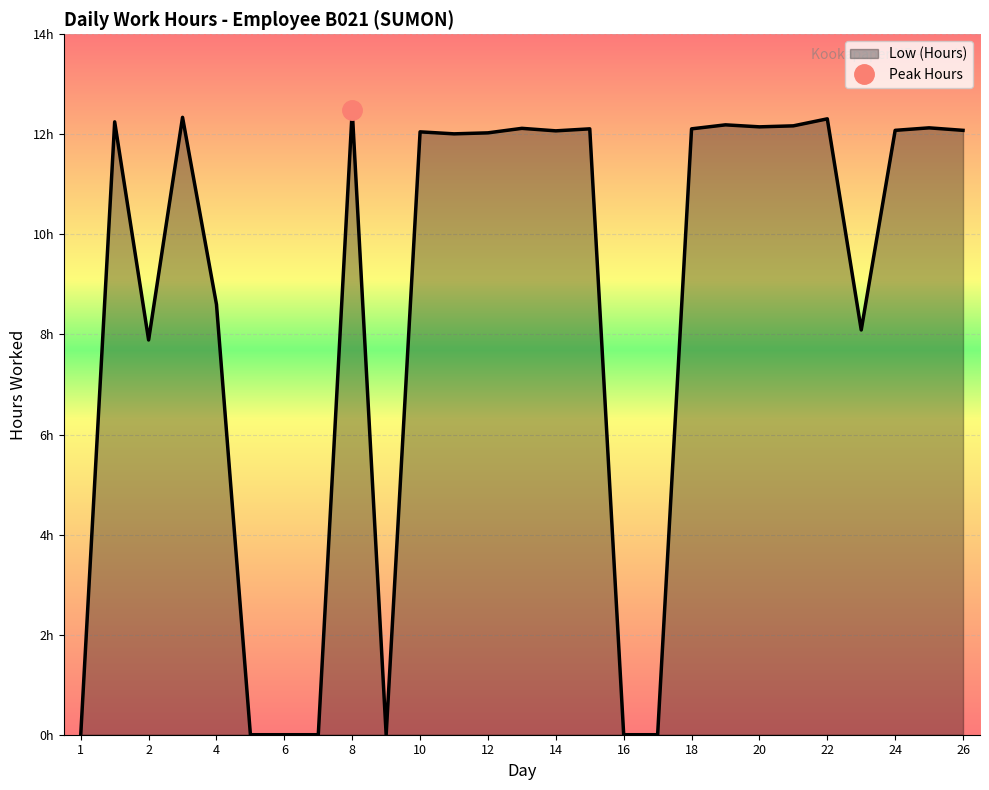

List the labels in order of value, largest first.

8, 3, 22, 1, 19, 21, 20, 25, 13, 15, 18, 24, 26, 14, 10, 12, 11, 4, 23, 2, 1, 5, 6, 7, 9, 16, 17